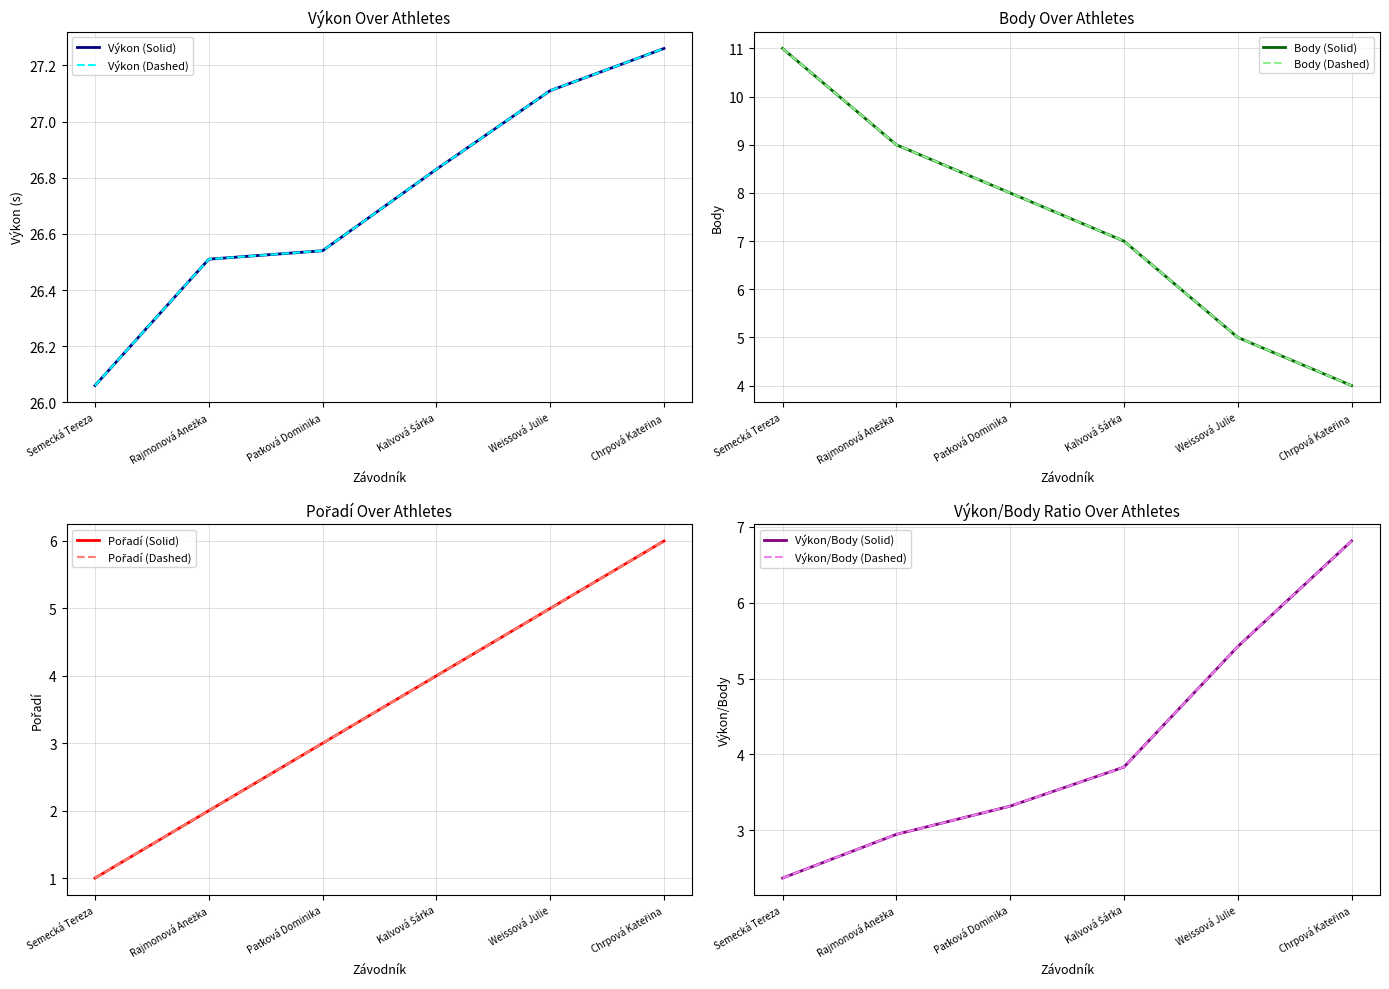

What is the total value across all series at Chrpová Kateřina?

37.3